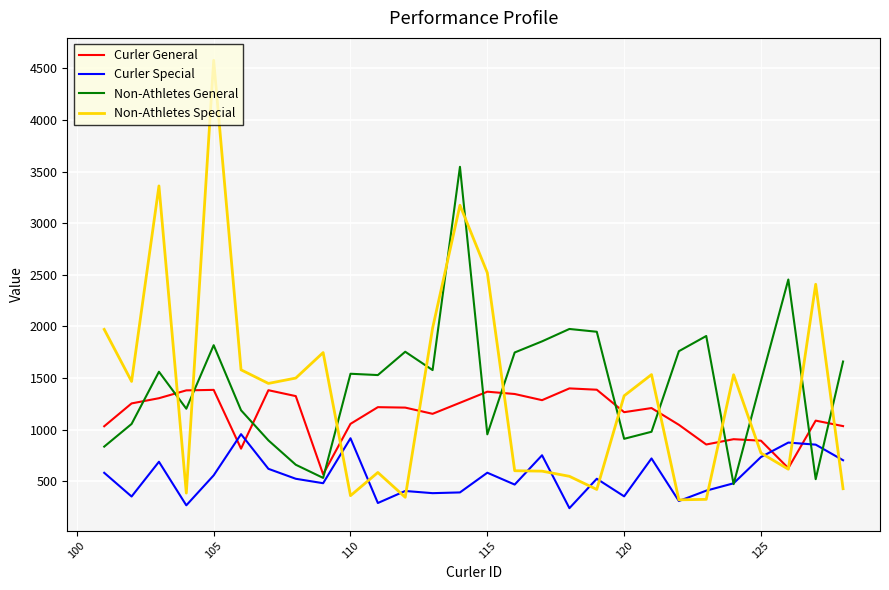

Which series has the largest range (max minus min)?

Non-Athletes Special